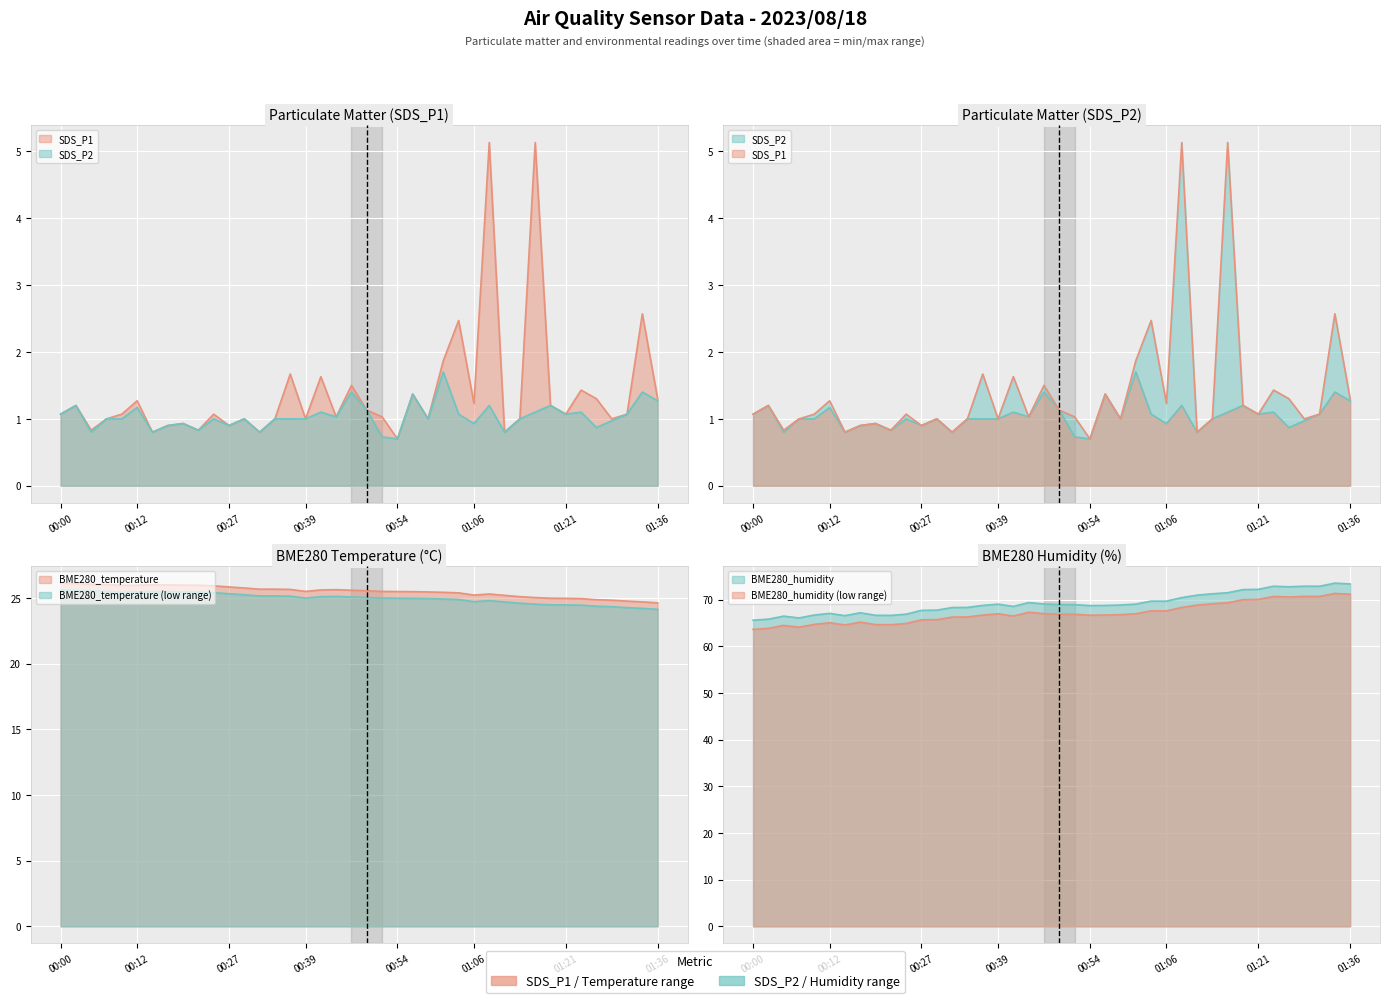

Which category has the lowest value in the BME280_temperature series?

01:36